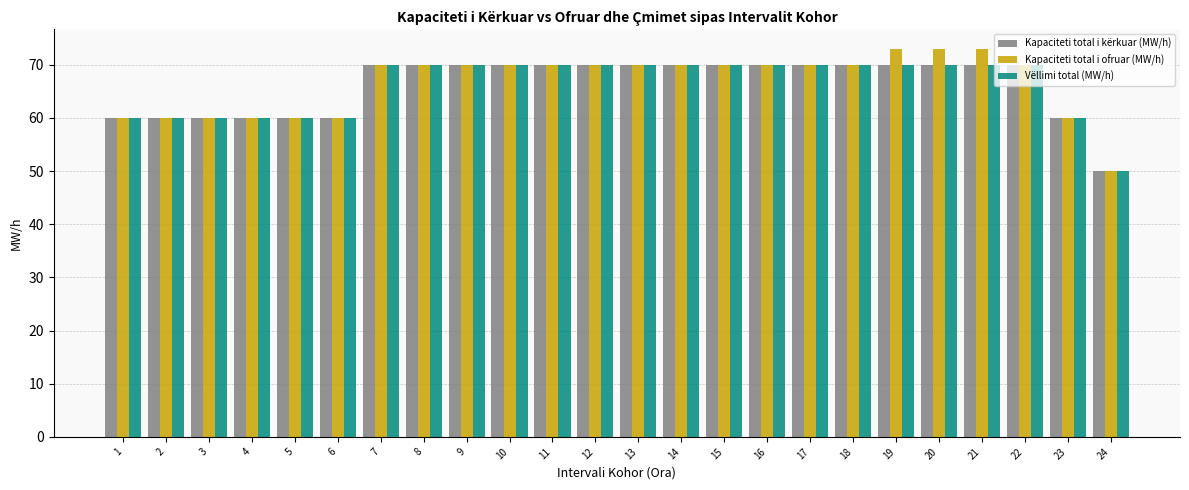

What is the maximum value shown in the chart?

73